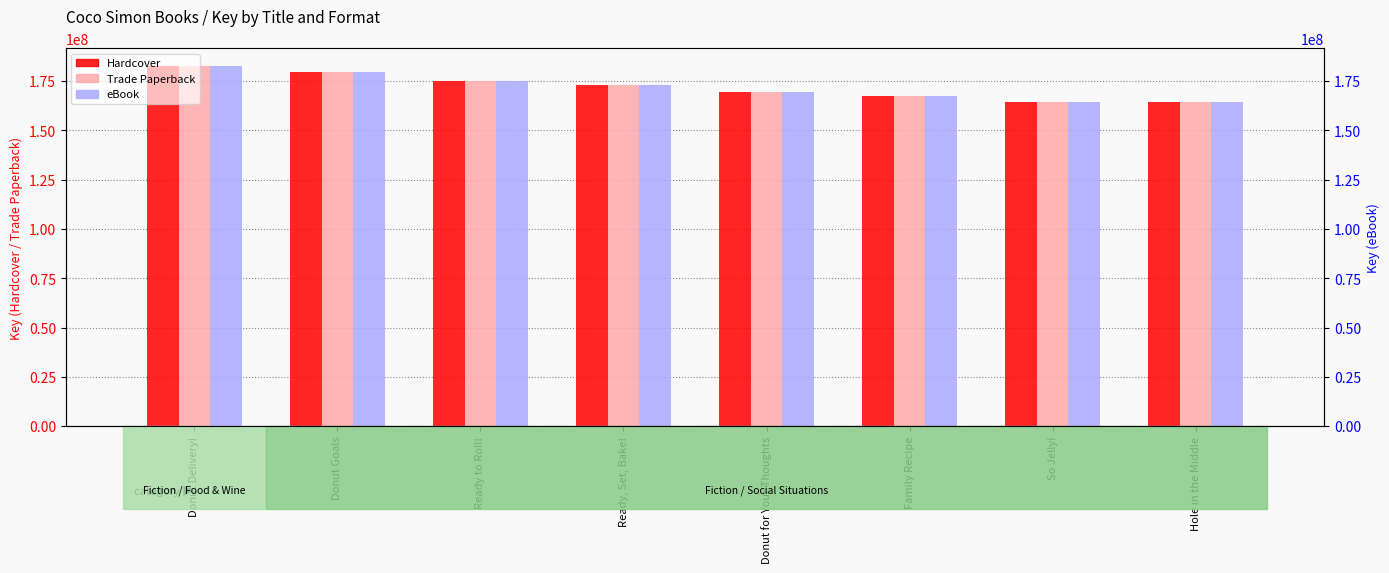

Which series has the largest range (max minus min)?

Hardcover